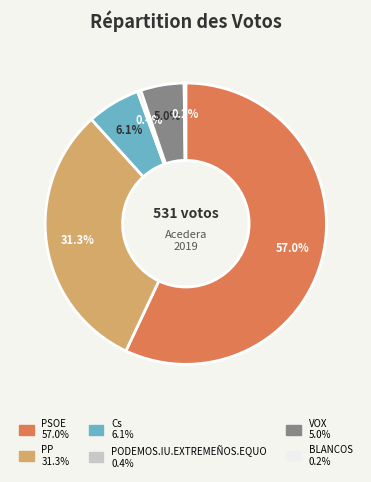

What percentage is NOT represented by PP?

68.7%